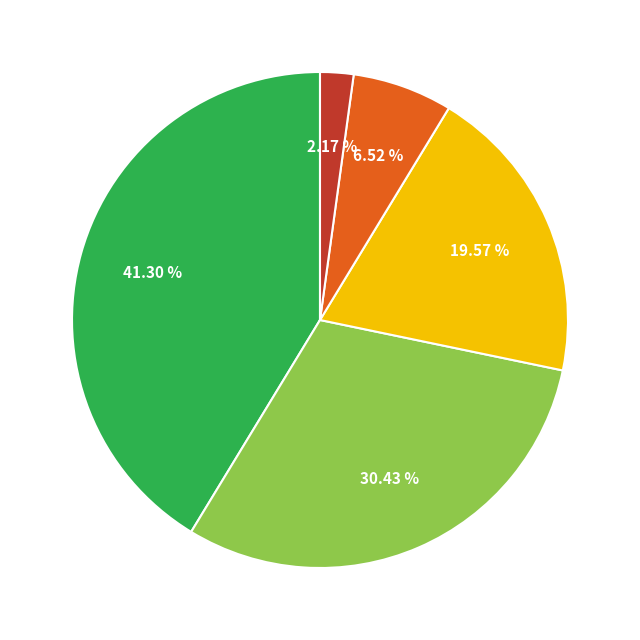

Does any single category account for the majority?

No